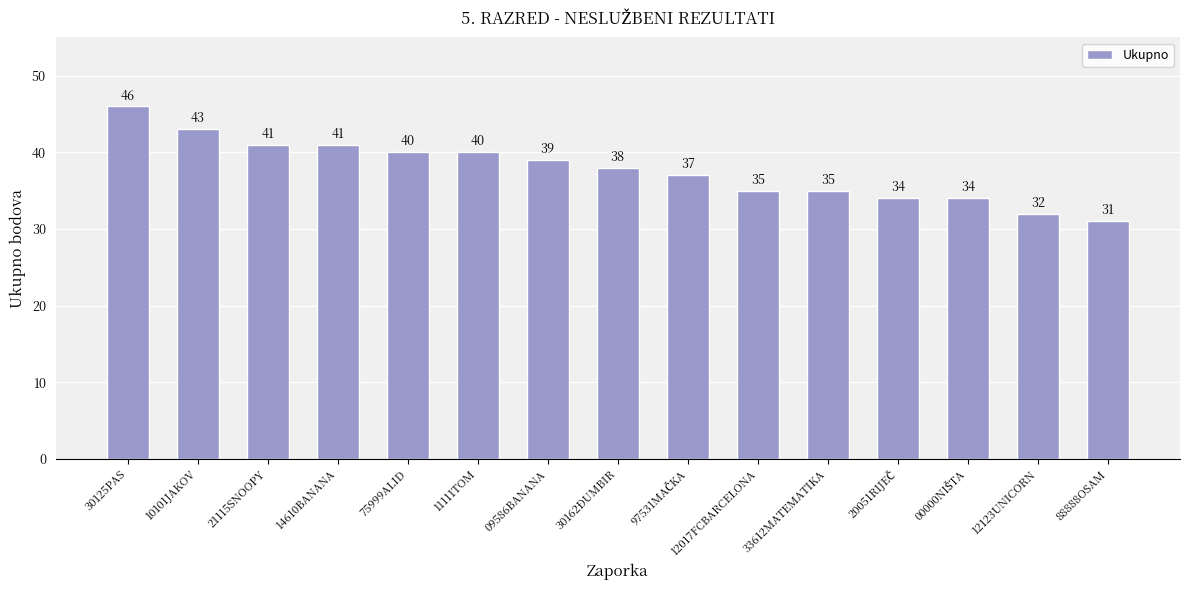

How many series are shown in this chart?

1